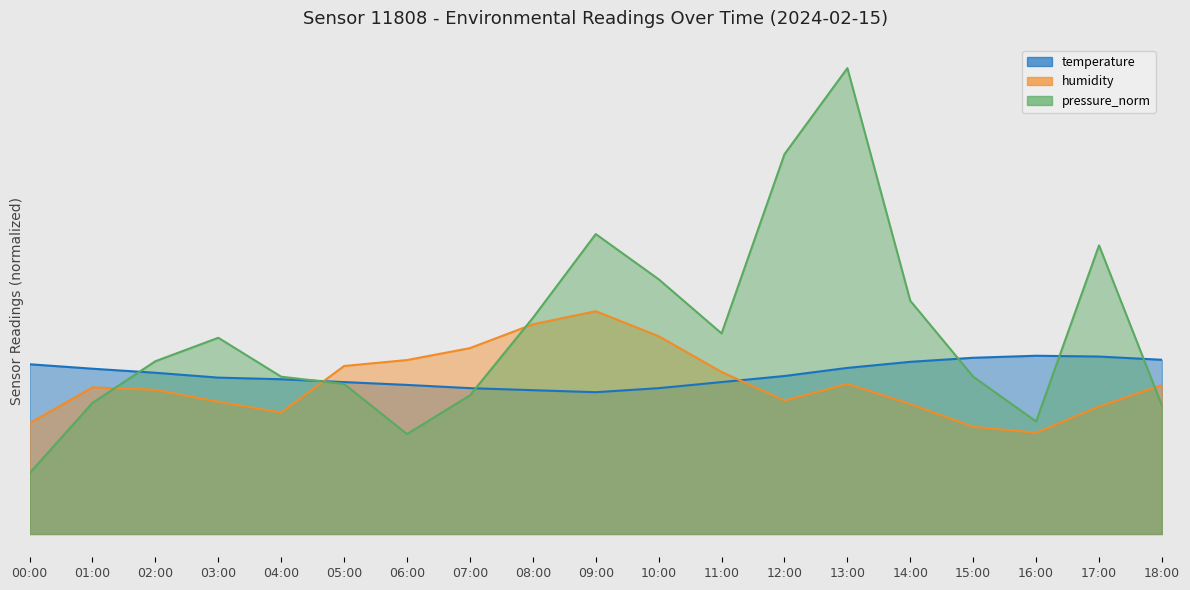

Where do humidity and pressure_norm first cross each other?

01:00 and 02:00